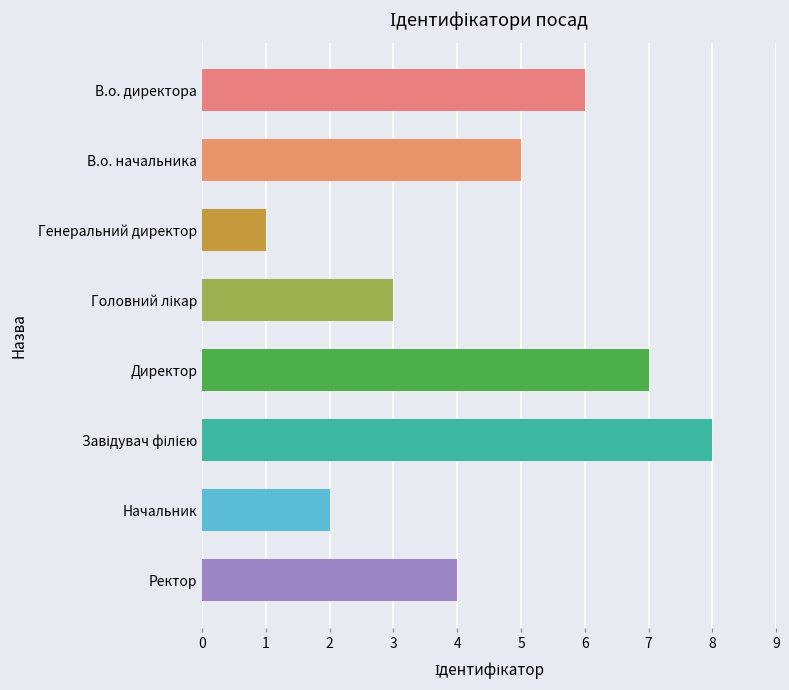

Reading top to bottom, what are all the values shown in this chart?

6	5	1	3	7	8	2	4